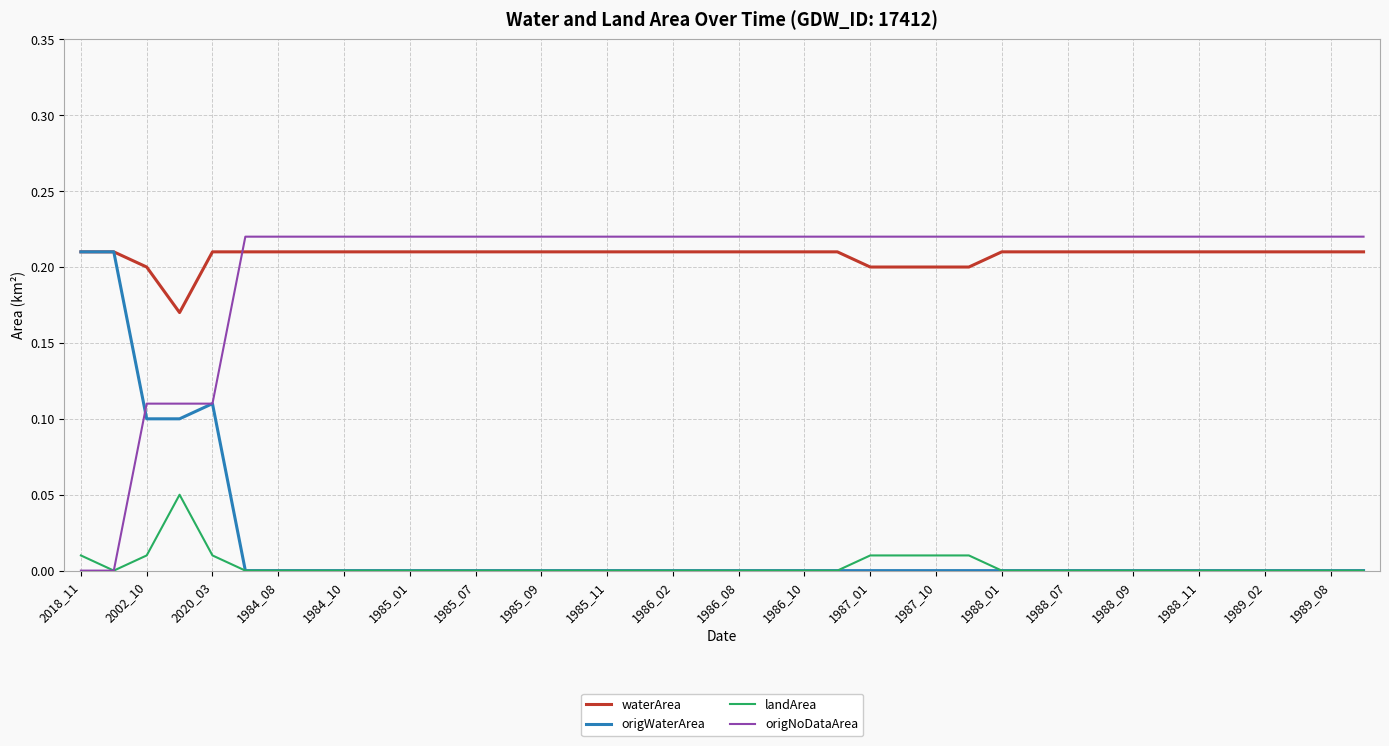

How many landArea values are between 0 and 1?

40